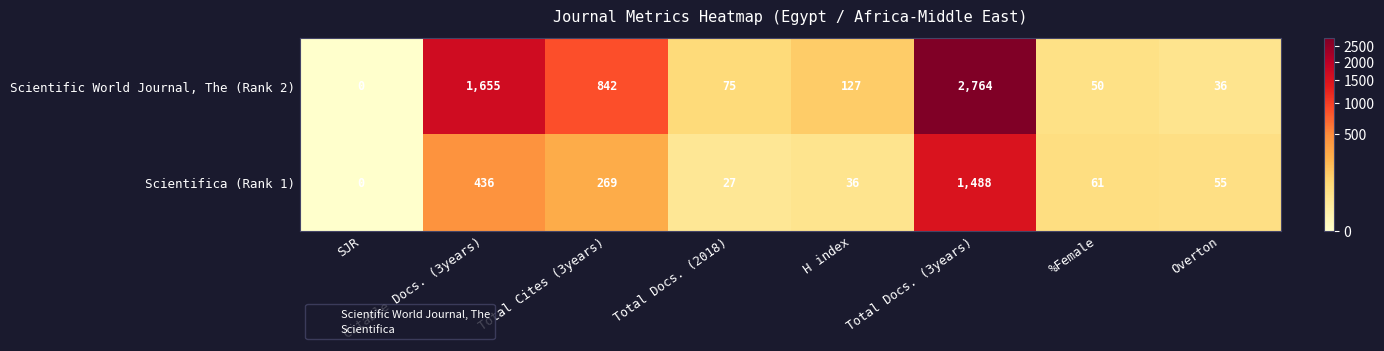

At Citable Docs. (3years), list the series in order from largest to smallest.

Scientific World Journal, The (Rank 2), Scientifica (Rank 1)